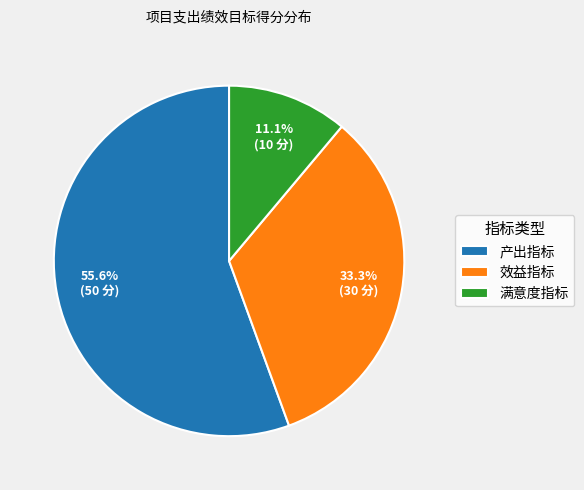

What is the ratio of the value at 产出指标 to the value at 效益指标?

1.7